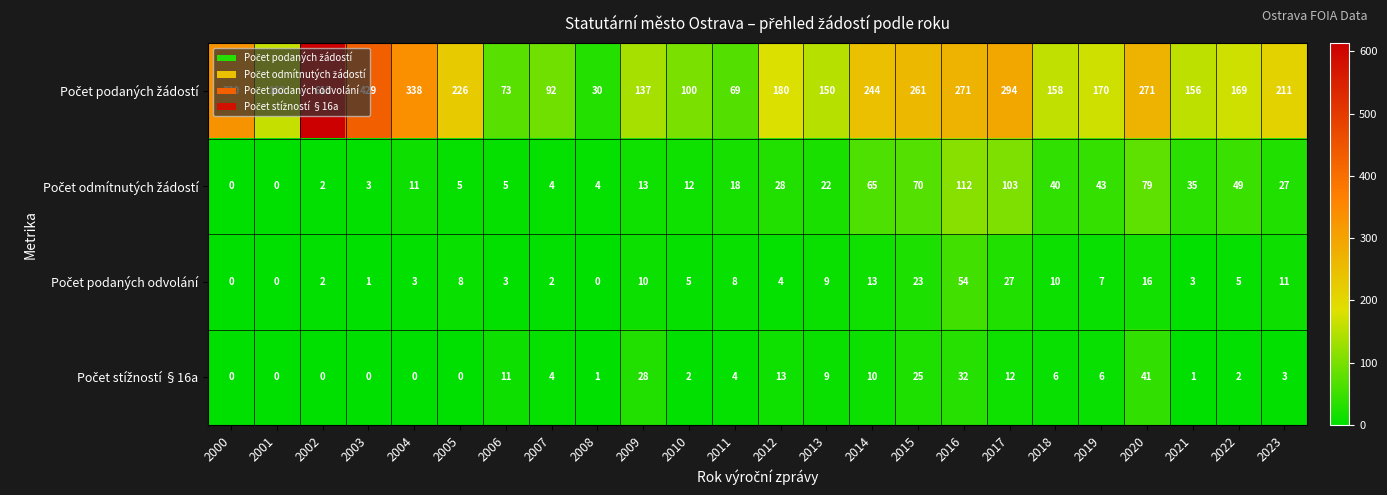

What is the difference between the highest and lowest values at 2022?

167